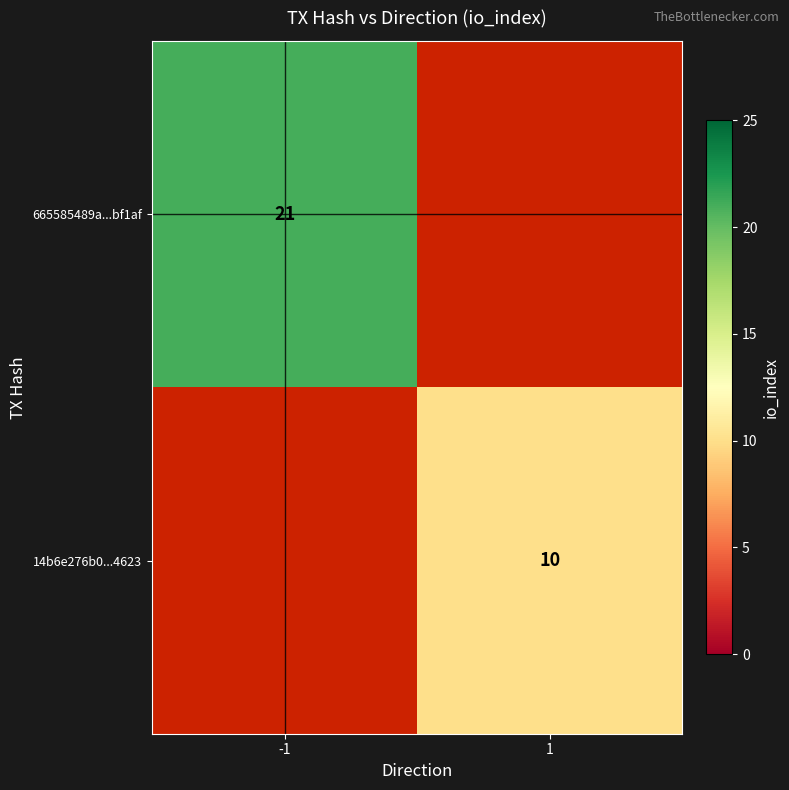

Between 1 and -1, which is larger?

-1